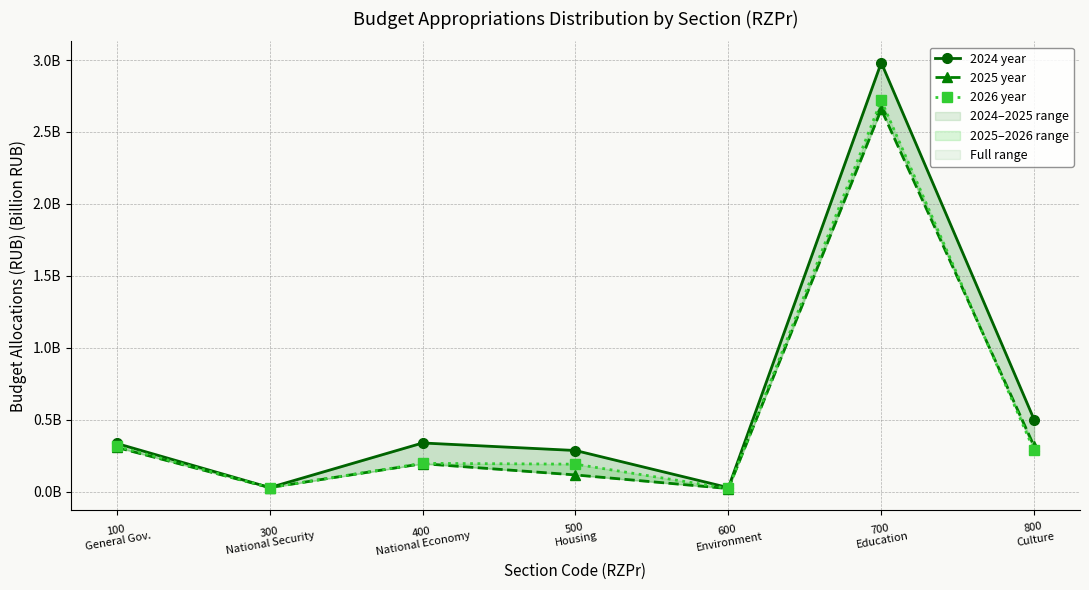

True or false: 2024 year has more than 0 points higher than both neighbors.

True